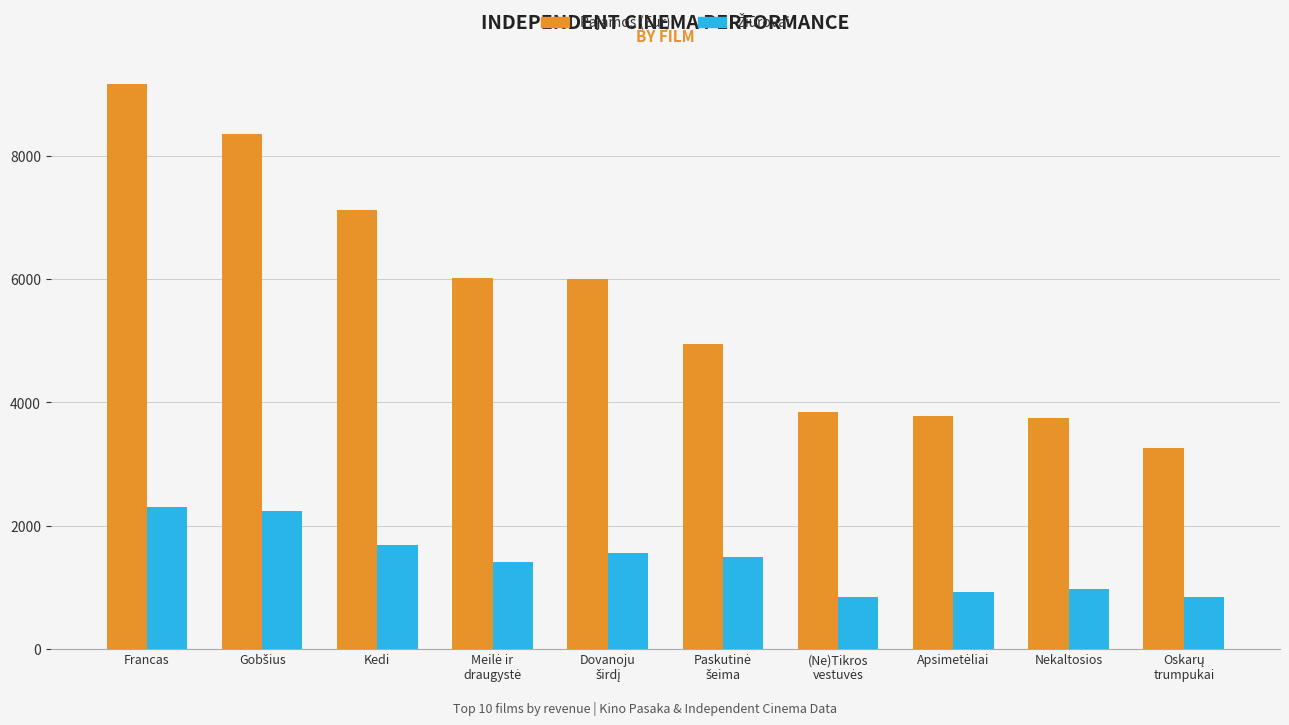

Is it true that Pajamos (Eur) equals 3741.4 at Nekaltosios?

True